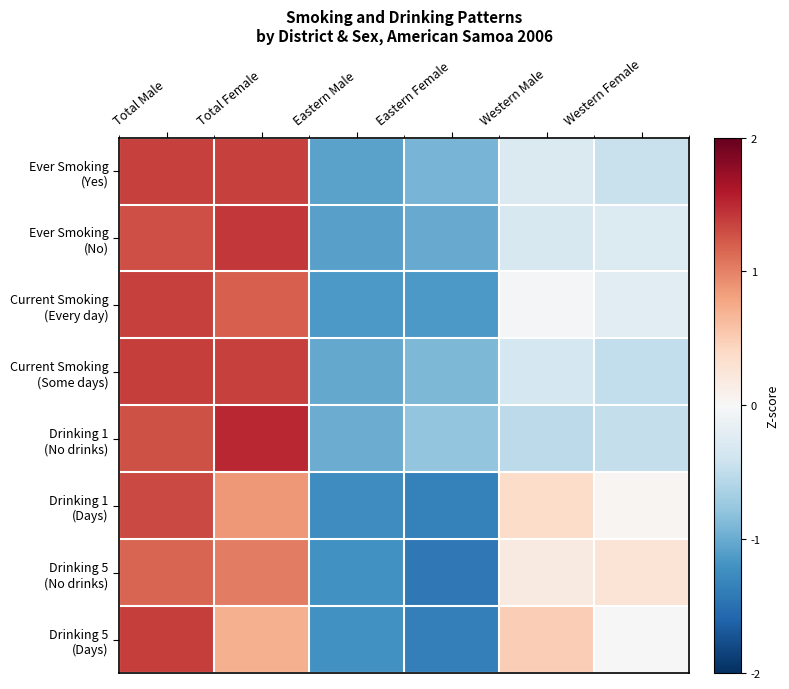

Which series has the widest spread of values?

Drinking 5 (Days)